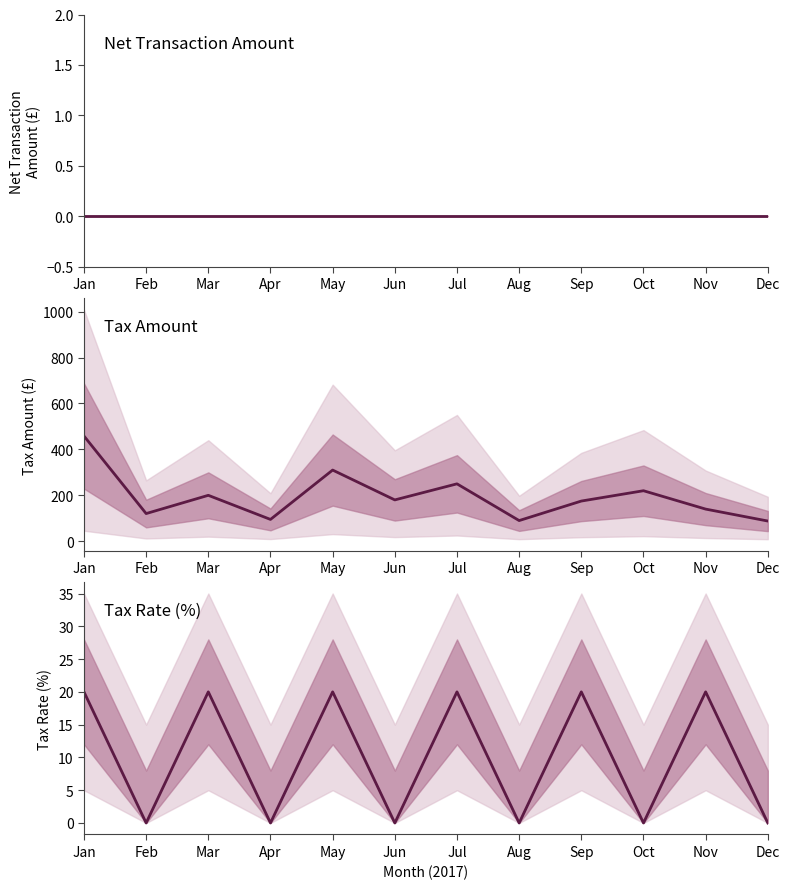

True or false: Net Transaction Amount has more than 2 points higher than both neighbors.

False